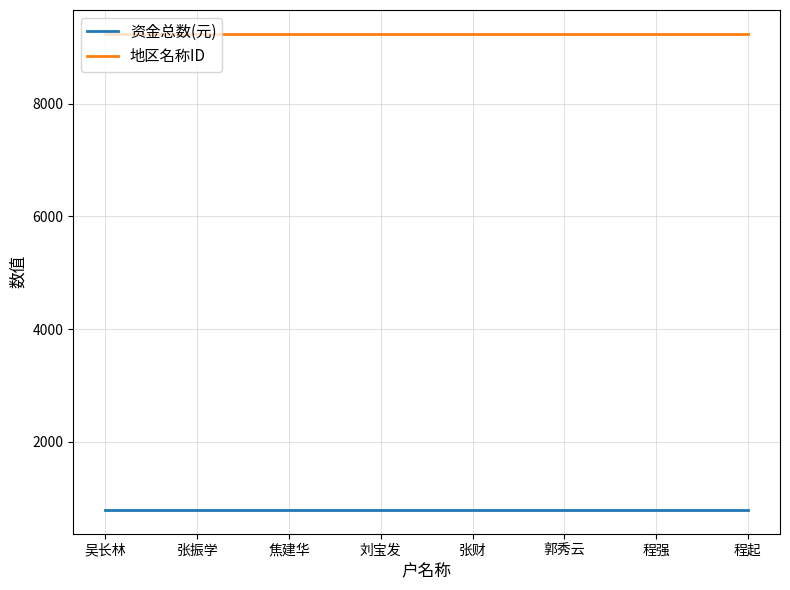

True or false: 地区名称ID and 资金总数(元) intersect in this chart.

False